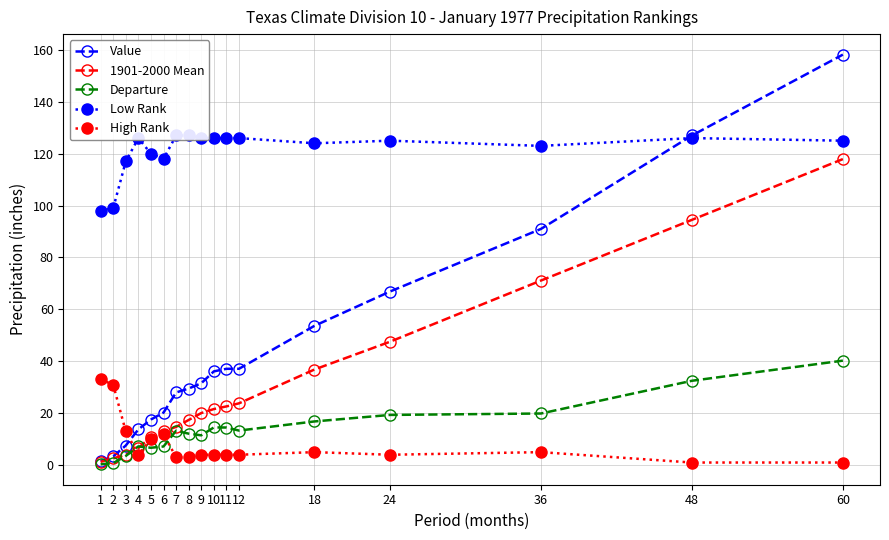

At which category does the chart reach its minimum across all series?

1